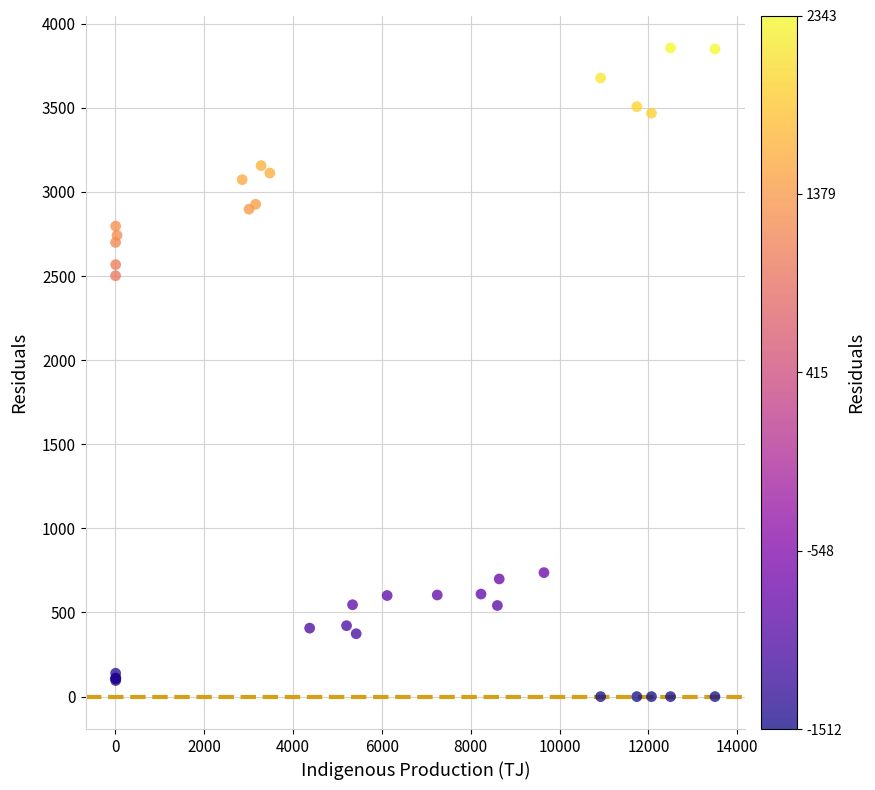

What Y value in the scatter plot is closest to 1927?

2501.9